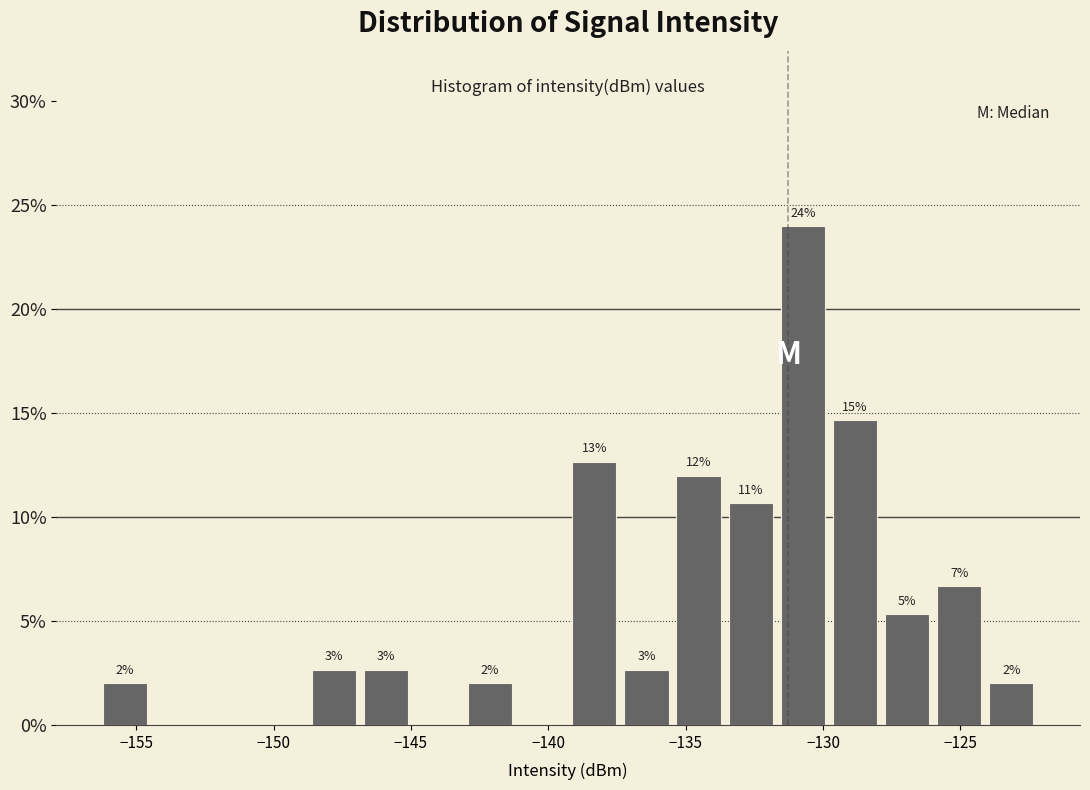

Around what value on the x-axis is the tallest bar? Give the approximate position of its centre, as read against the axis.

-130.5